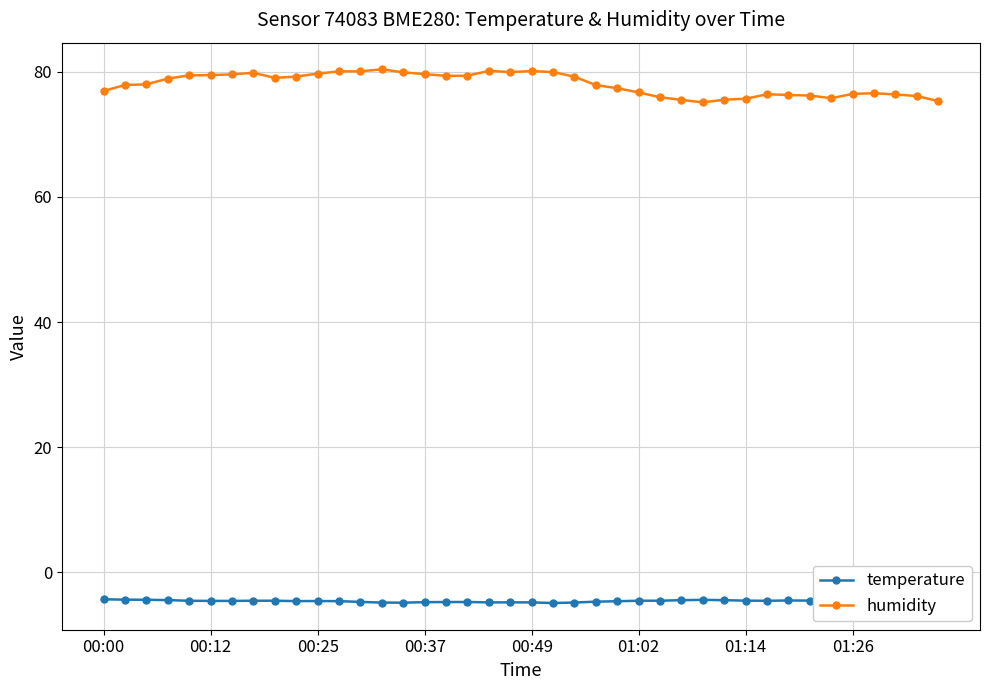

What is the difference between the maximum and minimum values in the humidity series?

5.3